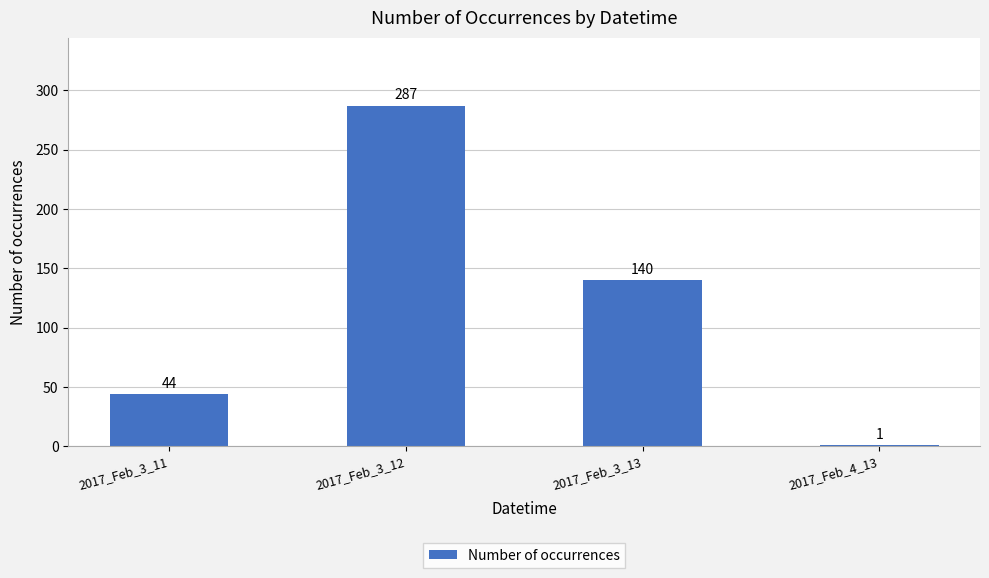

Approximately how many times larger is the value at 2017_Feb_3_13 compared to 2017_Feb_4_13?

140.0